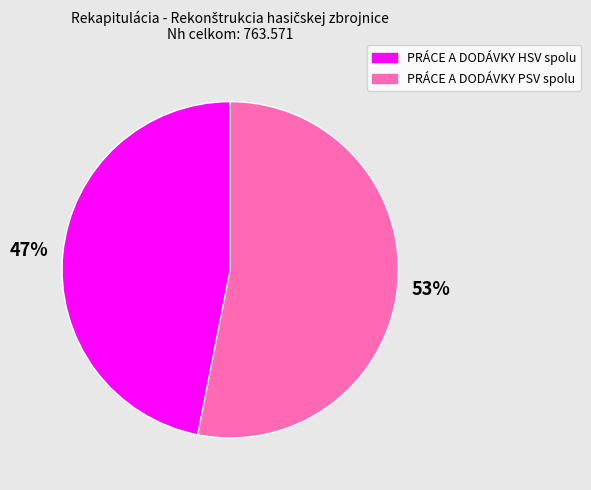

To the nearest percent, what is the average slice percentage?

50%